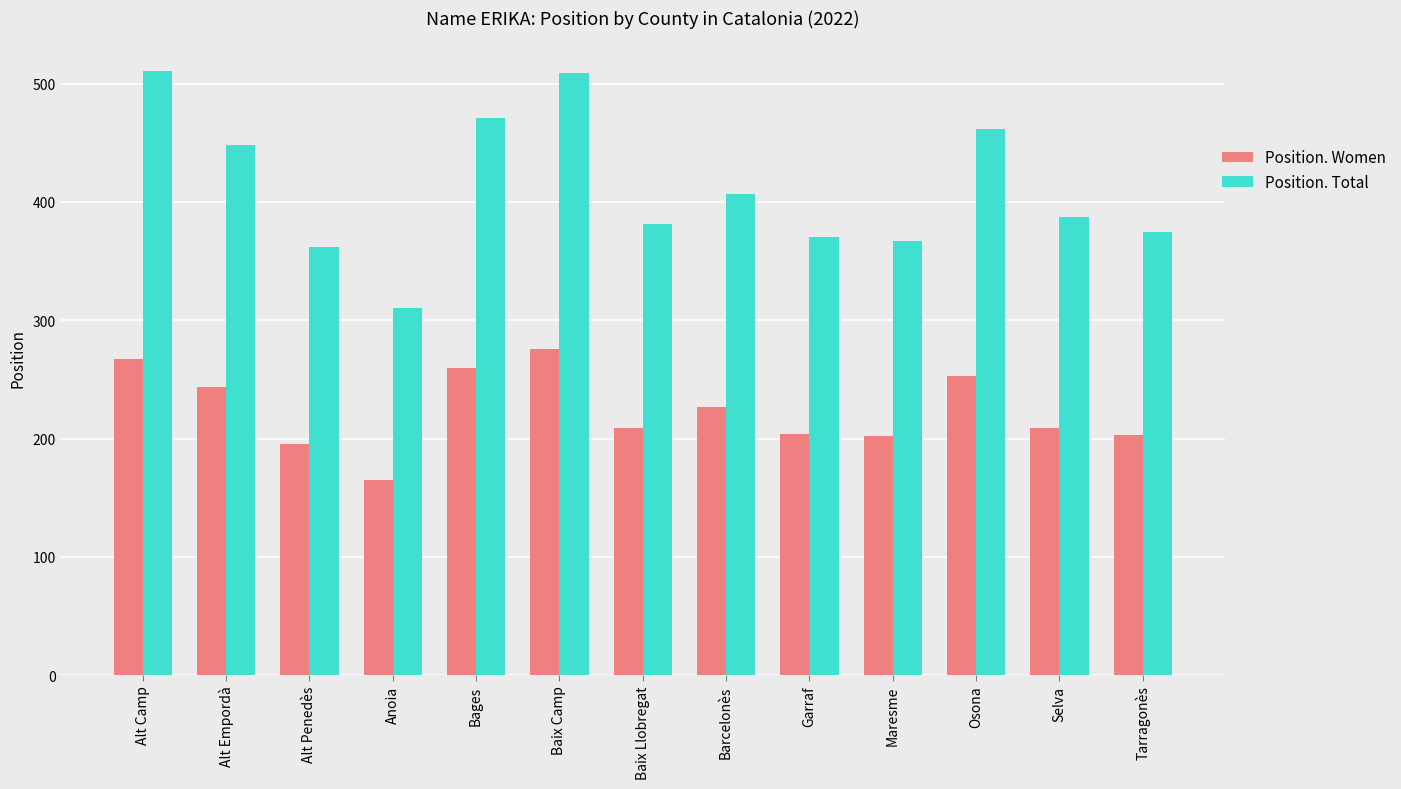

What is the difference between the highest and lowest values at Tarragonès?

172